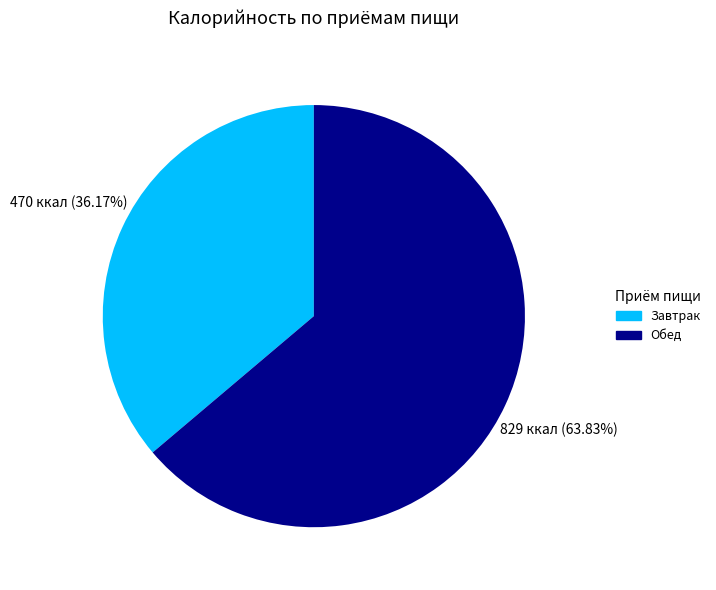

Approximately how many times larger is the value at Обед compared to Завтрак?

1.8